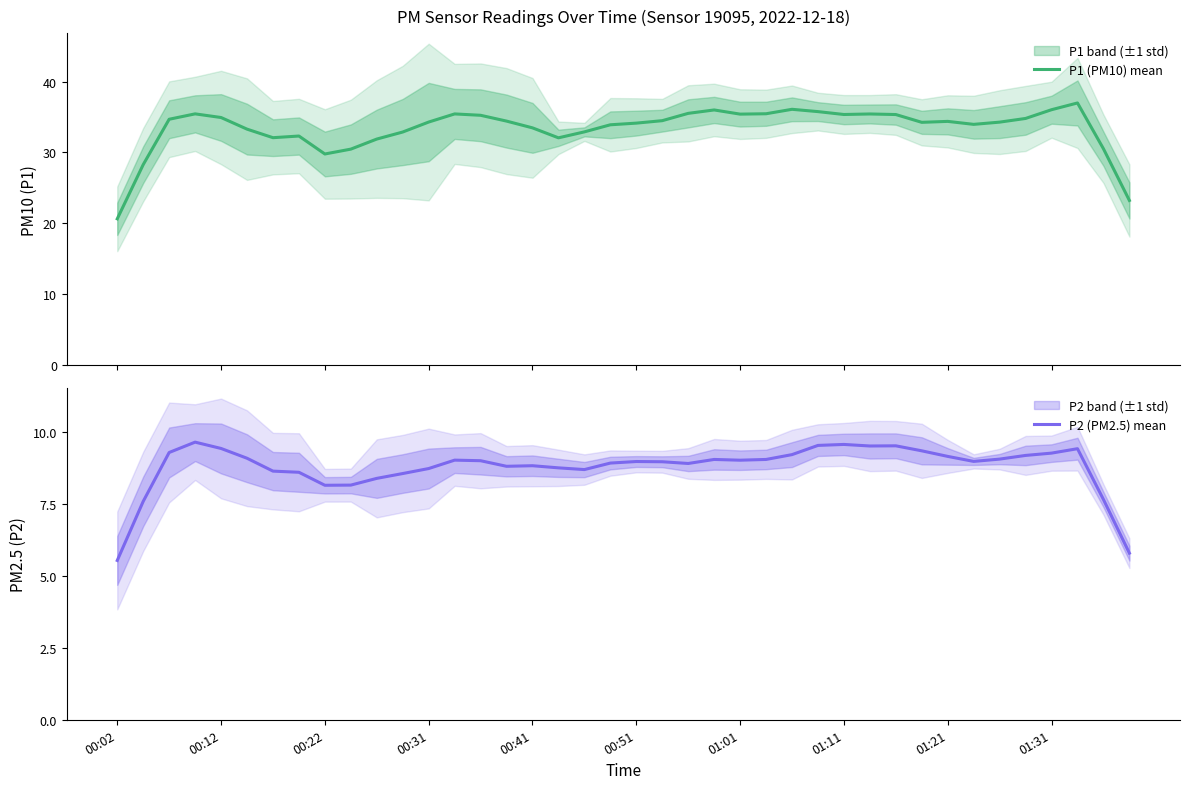

What is the difference between the maximum and minimum values in the P1 (PM10) mean series?

16.3